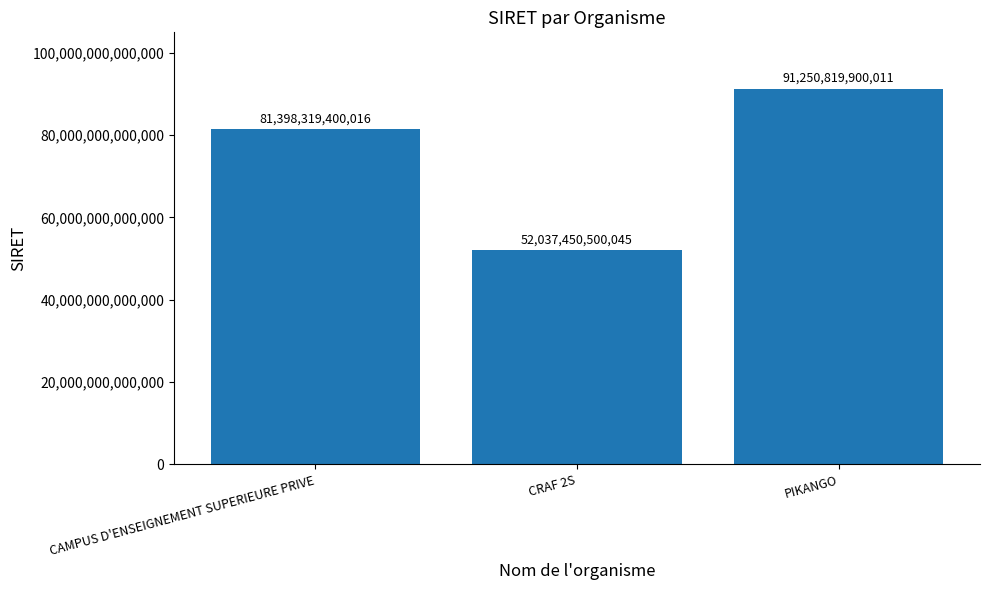

At which category does the chart reach its minimum across all series?

CRAF 2S